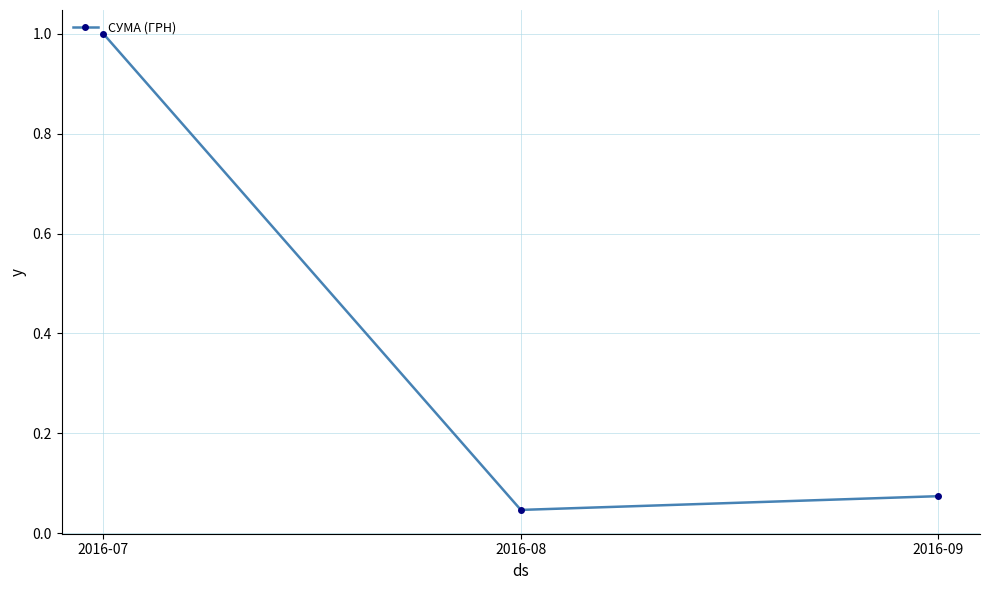

True or false: the data shows 1.3 at 2016-07.

False